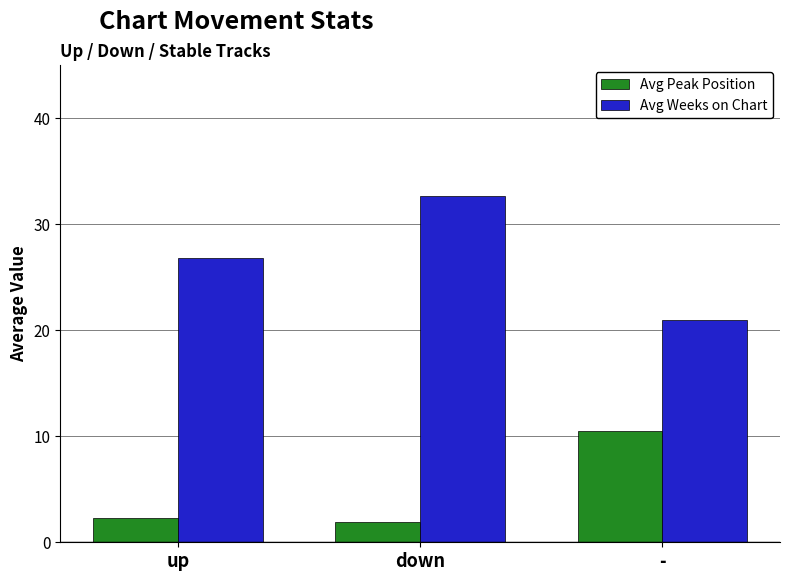

What is the sum of all Avg Weeks on Chart values?

80.5